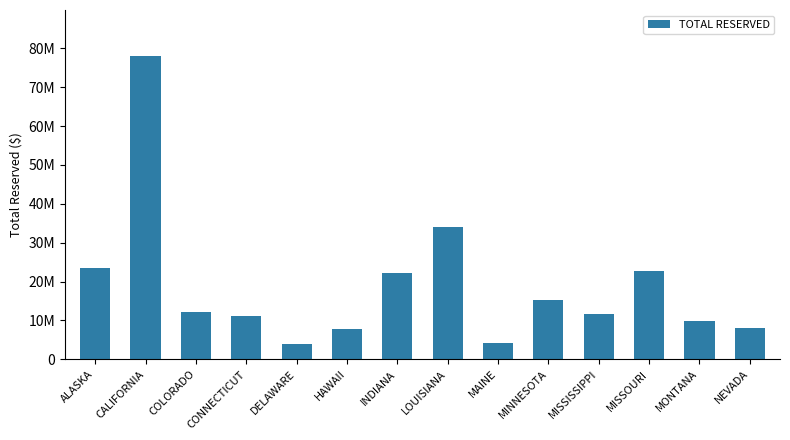

Which has a higher value, DELAWARE or COLORADO?

COLORADO